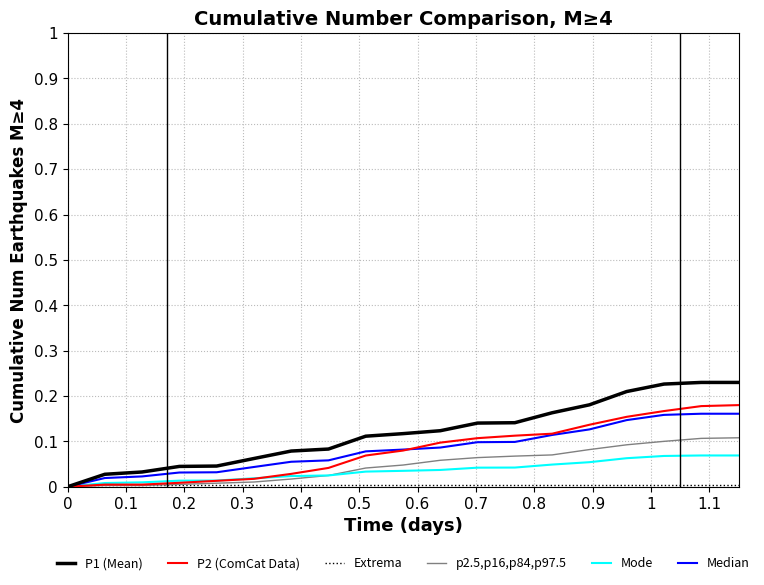

Which series has the largest range (max minus min)?

P1 (Mean)